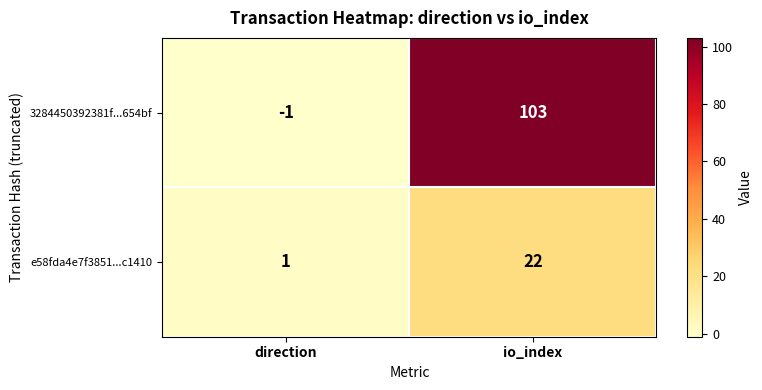

Reading right to left, list all the values displayed in this chart.

3284450392381f...654bf: io_index=103	direction=-1
e58fda4e7f3851...c1410: io_index=22	direction=1